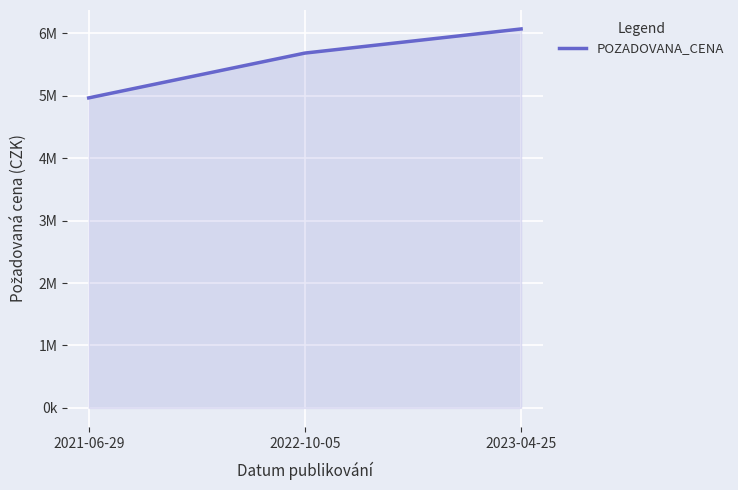

Between 2021-06-29 and 2022-10-05, which is larger?

2022-10-05